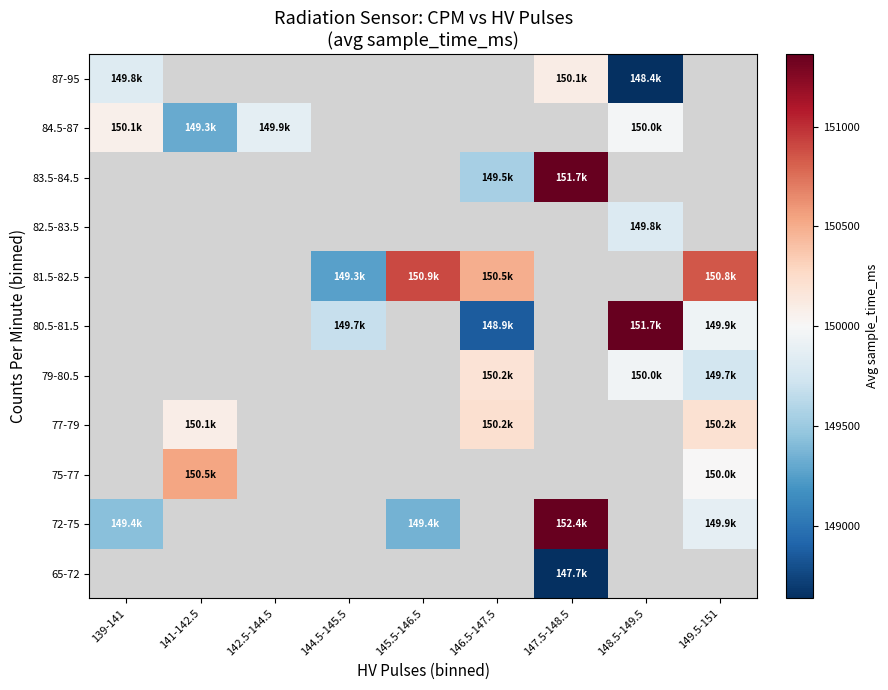

How many distinct data groups are displayed?

11